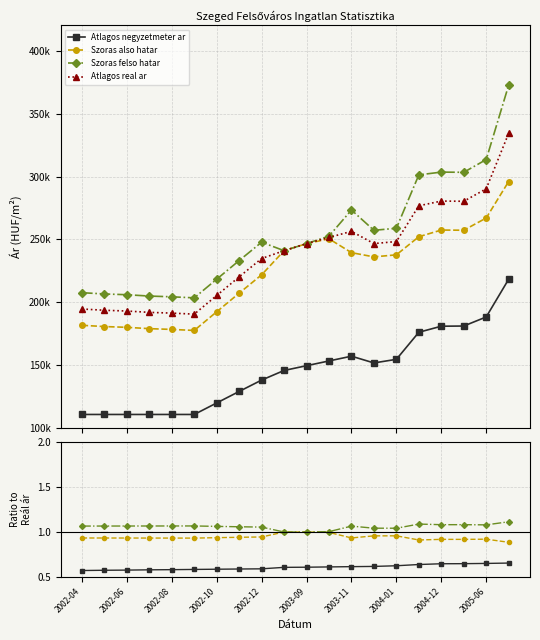

How many lines are shown in the chart?

4